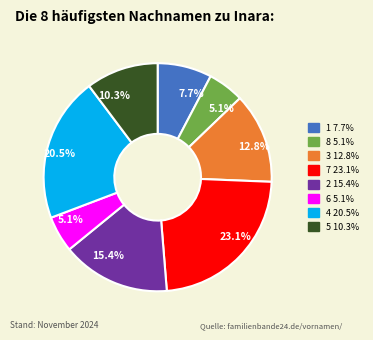

How much of the chart is everything except 6?

94.9%